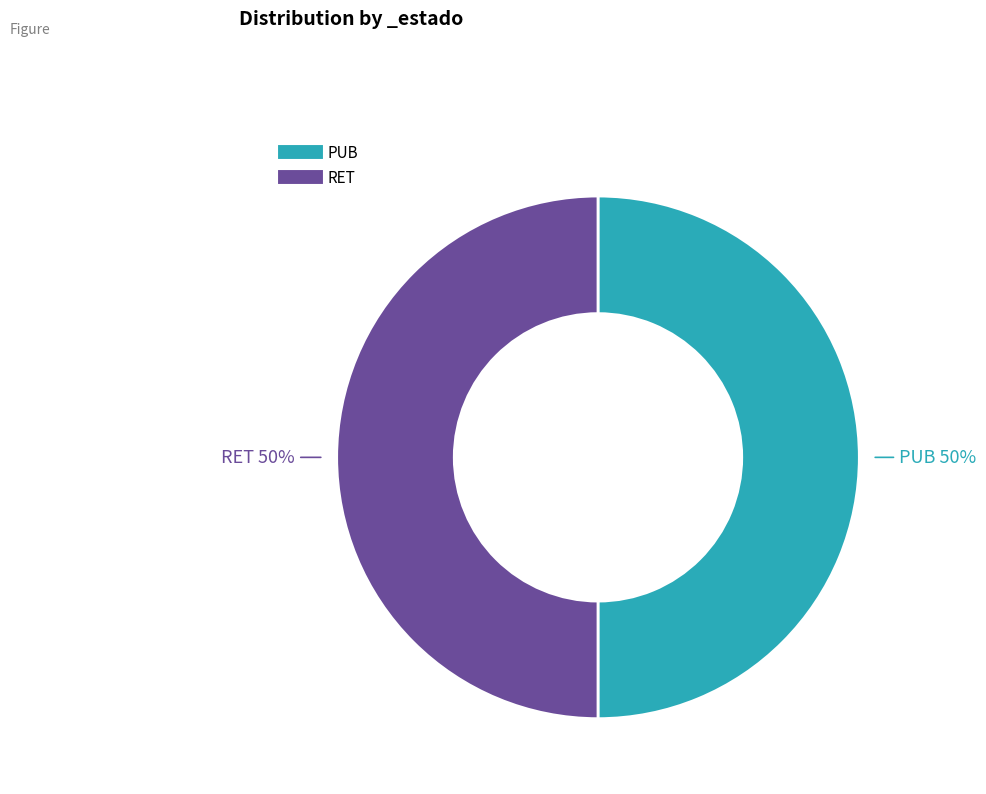

Approximately how many times larger is the value at PUB compared to RET?

1.0